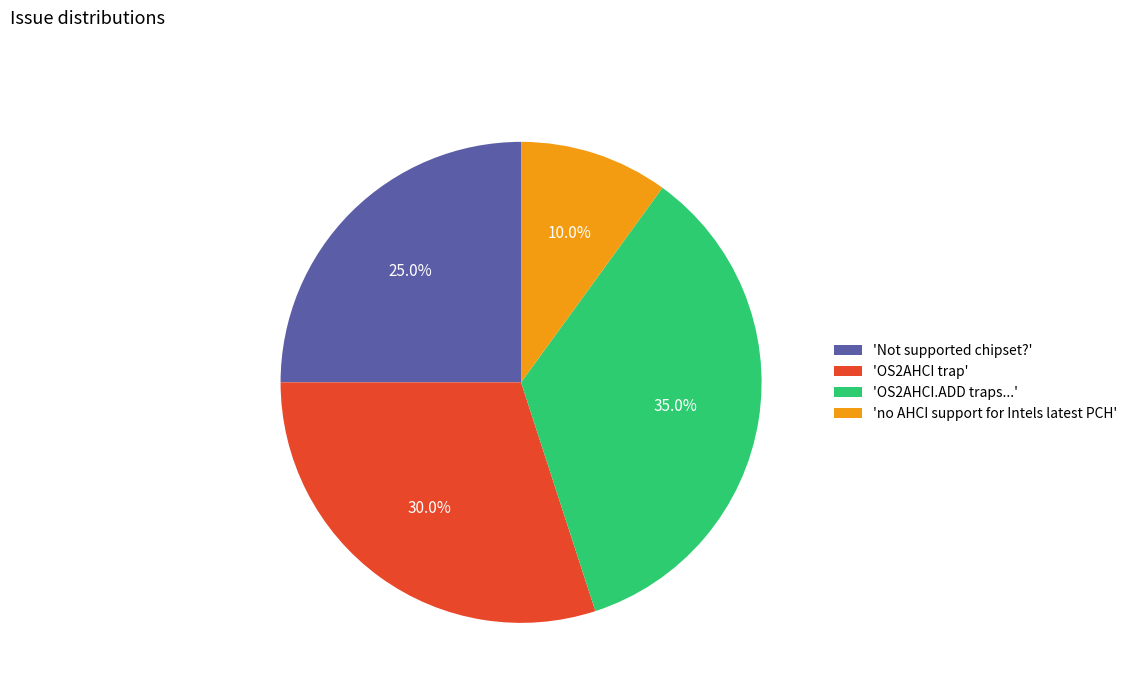

Does 'no AHCI support for Intels latest PCH' represent more than half of the total?

No